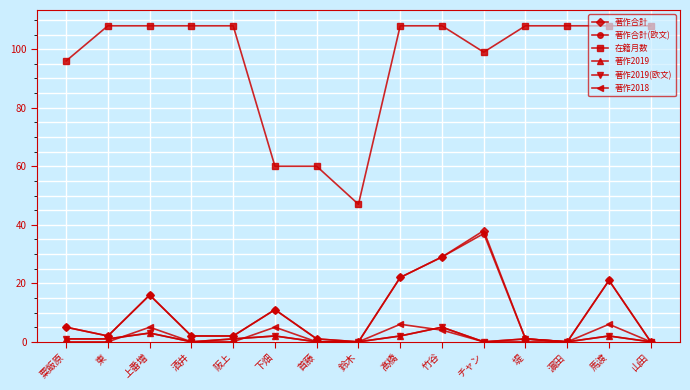

Does the chart have visible grid lines?

Yes